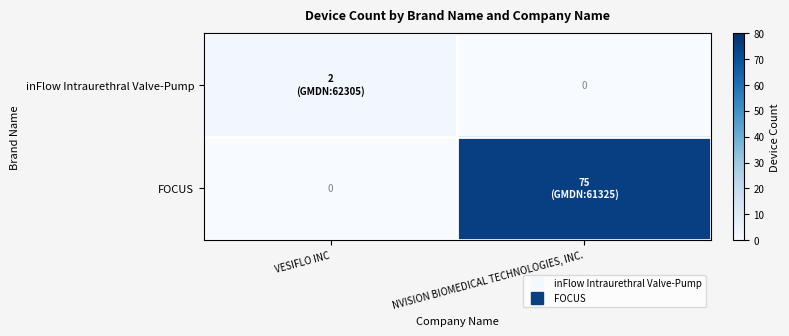

What is the difference between the maximum and minimum values in the FOCUS series?

75